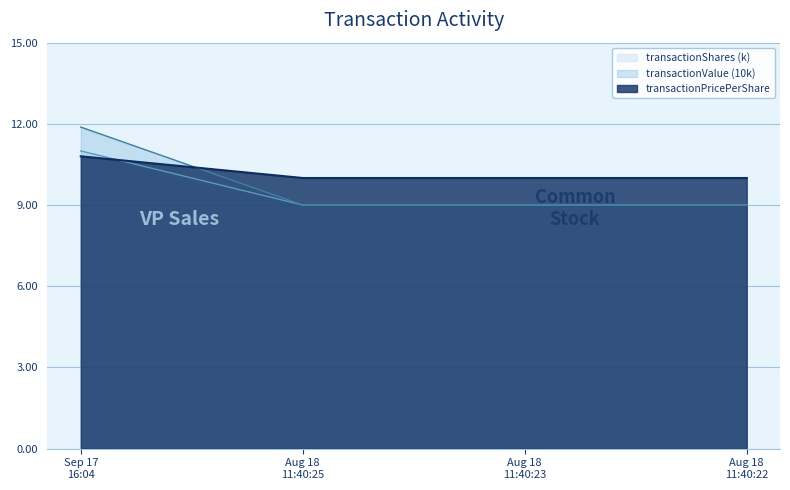

How many intersections are there between transactionPricePerShare and transactionValue?

1